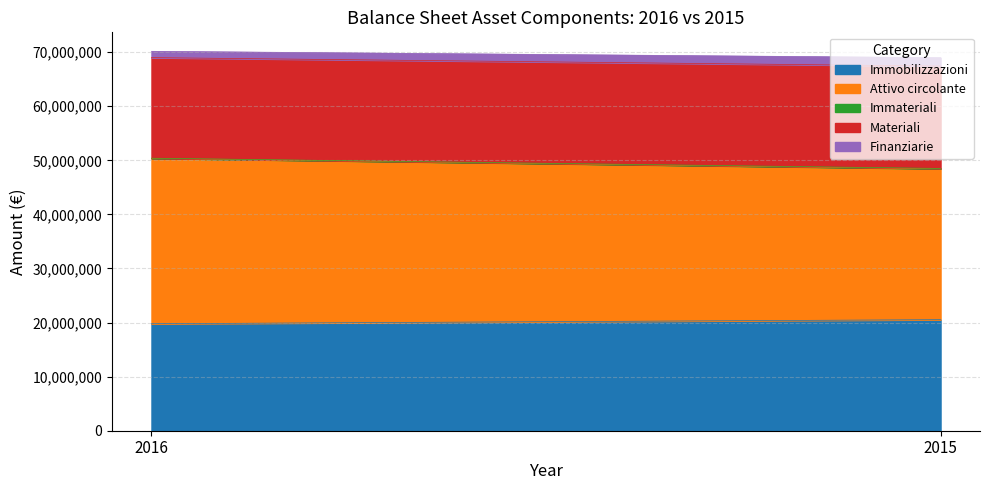

Does the chart have visible grid lines?

Yes